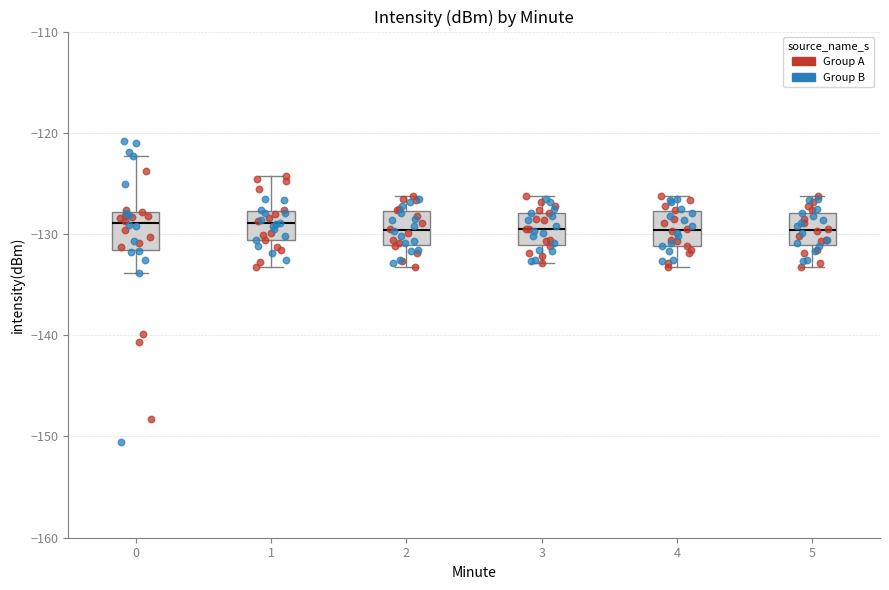

Reading left to right, read every box against the y-axis: the position of its median line, the range the box covers, and the ends of its whiskers. The values are not printed on the chart, so give them approximately, as read against the axis.

0: median -129, box -132 to -128, whiskers -134 to -122
1: median -129, box -131 to -128, whiskers -133 to -124
2: median -130, box -131 to -128, whiskers -133 to -126
3: median -130, box -131 to -128, whiskers -133 to -126
4: median -130, box -131 to -128, whiskers -133 to -126
5: median -130, box -131 to -128, whiskers -133 to -126